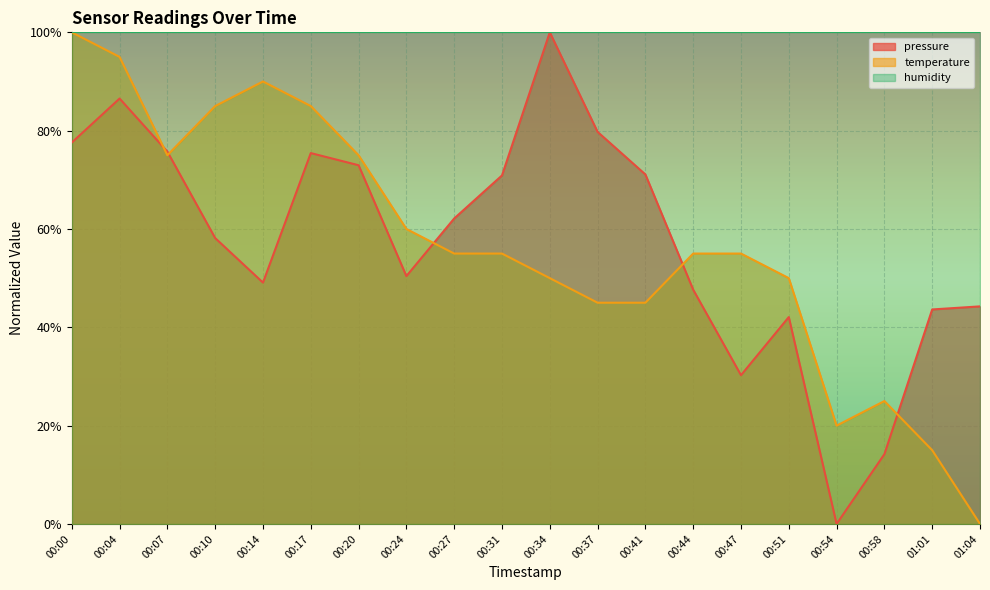

What is the label of the 16th point from the left?

00:51